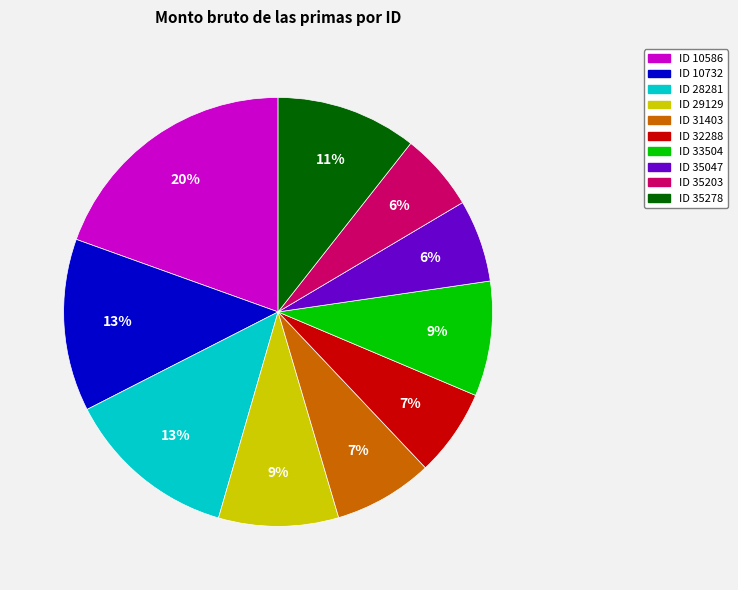

To the nearest percent, what is the difference between the largest and smallest slice percentages?

14%